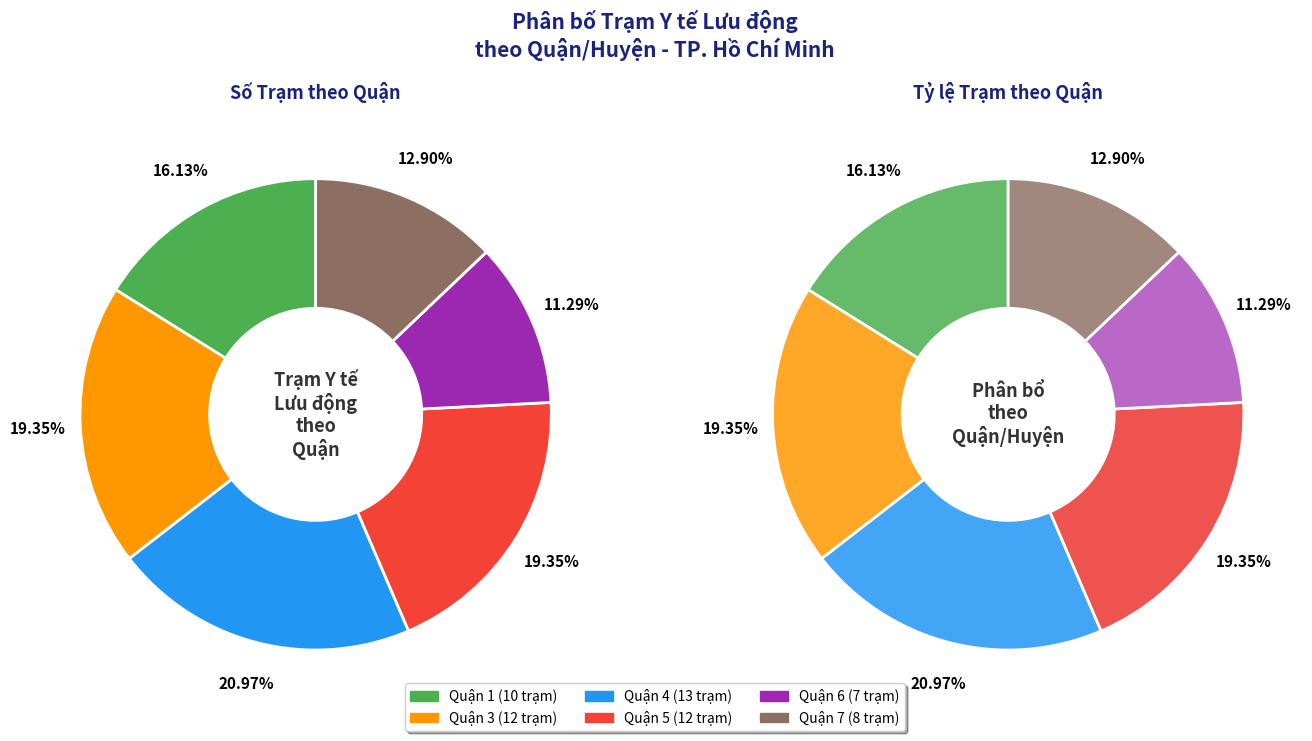

Between Quận 7 and Quận 6, which is larger?

Quận 7